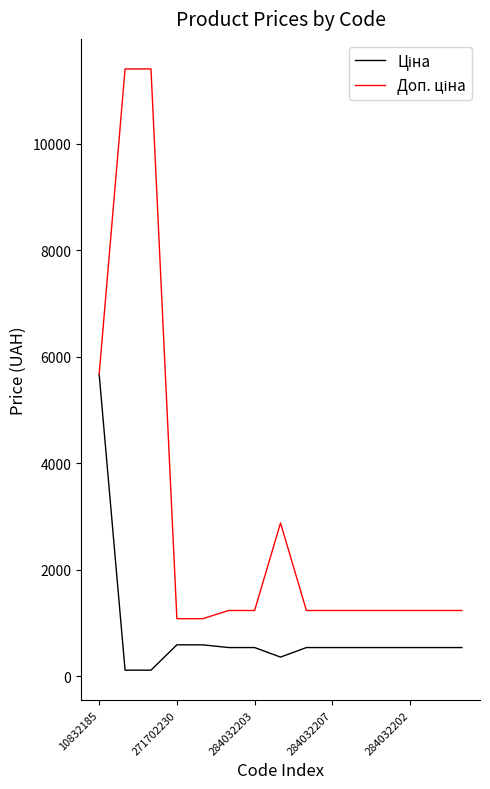

Does the chart have visible grid lines?

No